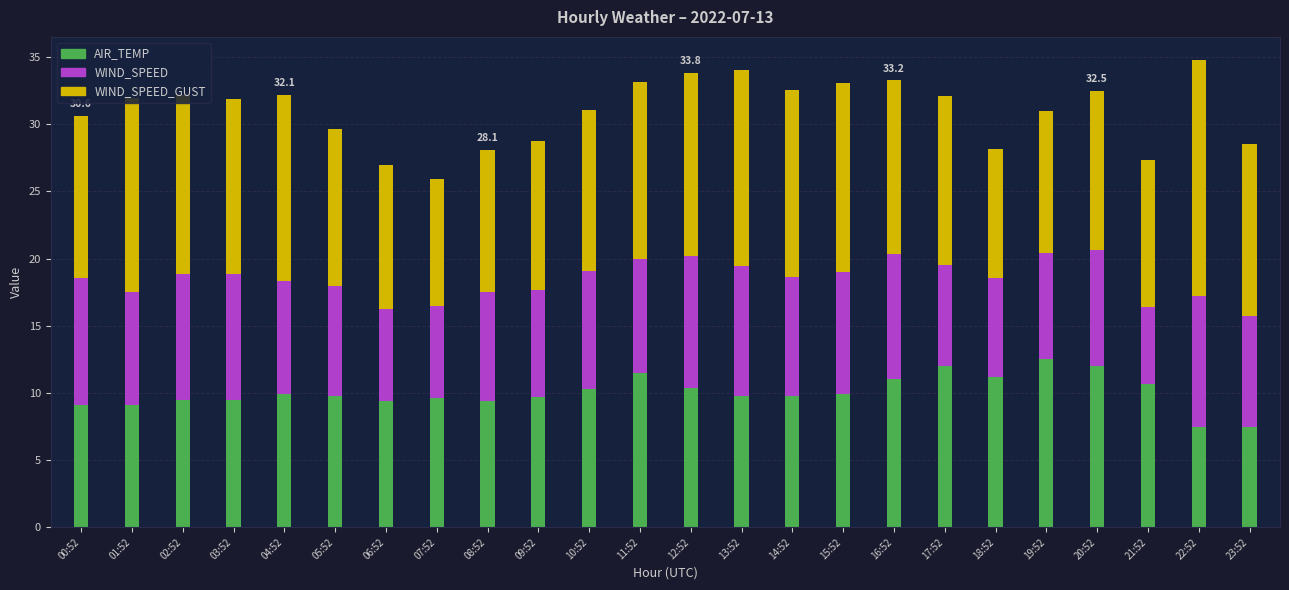

How many bars are there in total?

24